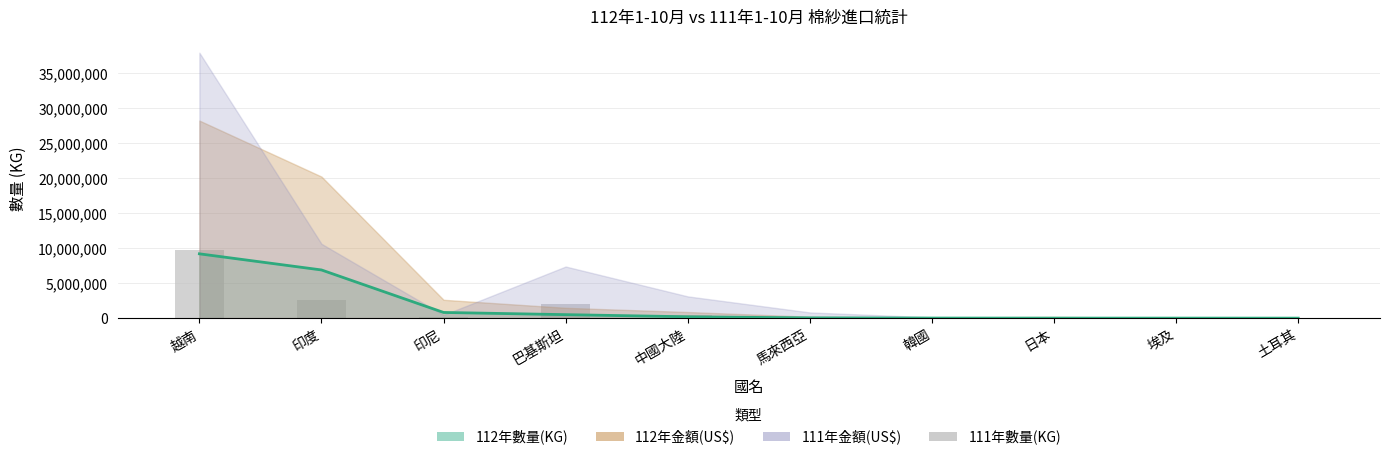

True or false: the data shows 1022 at 日本.

False